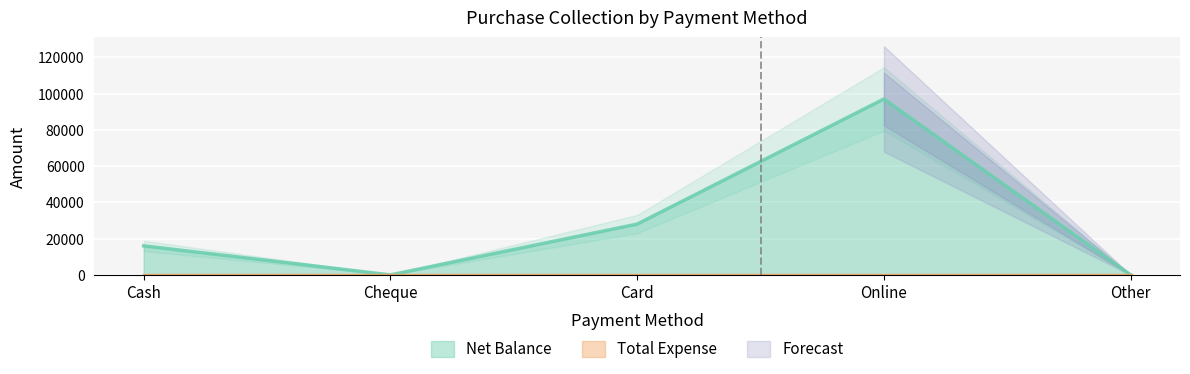

List the labels in order of value, largest first.

Online, Card, Cash, Cheque, Other